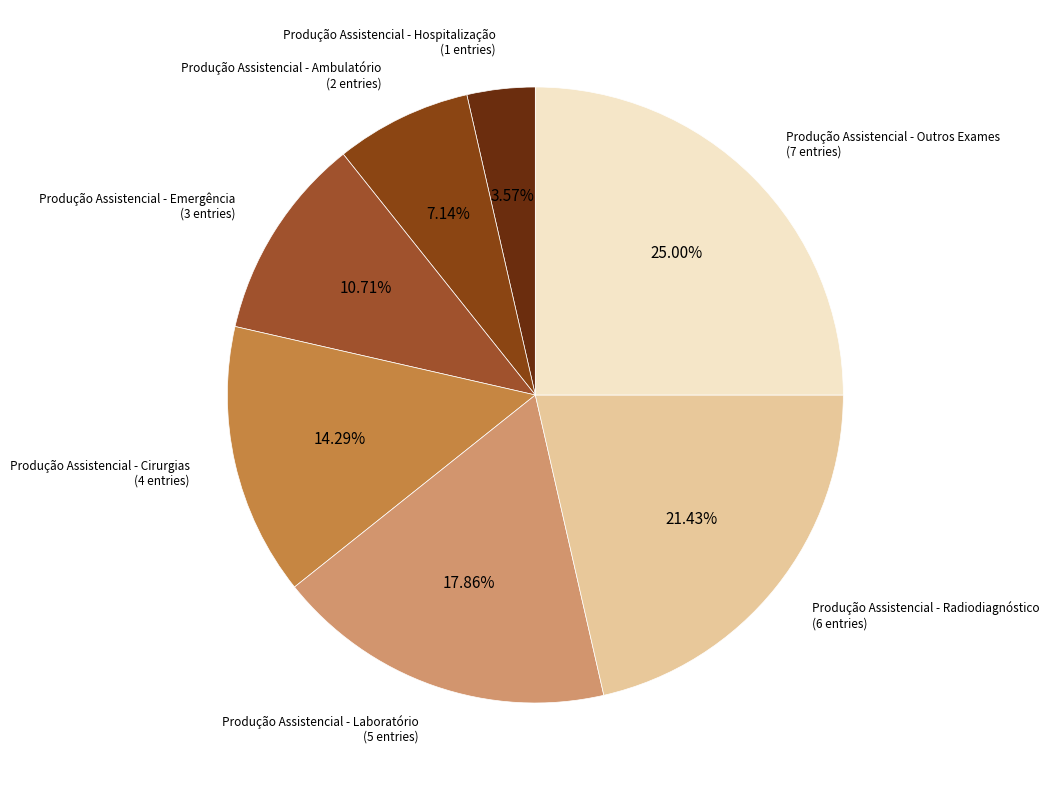

How many segments does this pie chart have?

7